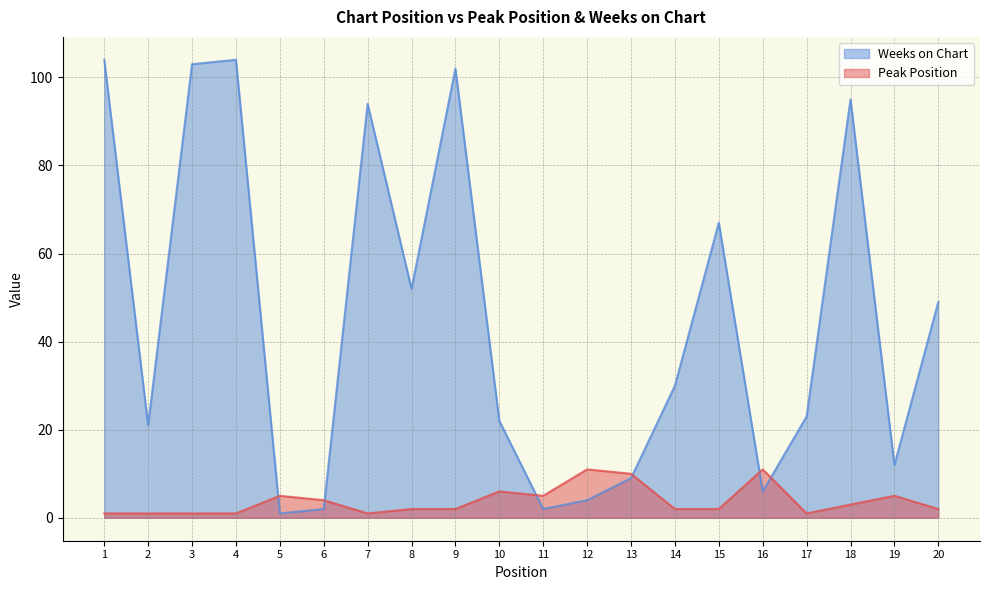

Where is Weeks on Chart nearest to the value 52?

8